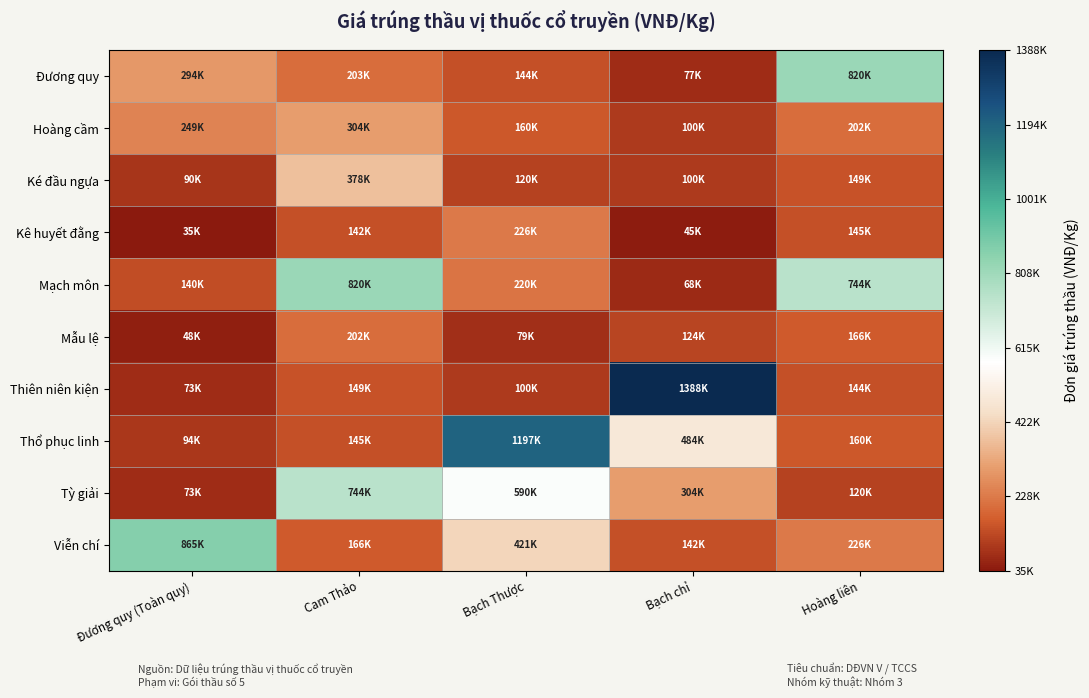

What is the total value across all series at Bạch Thược?

3260875